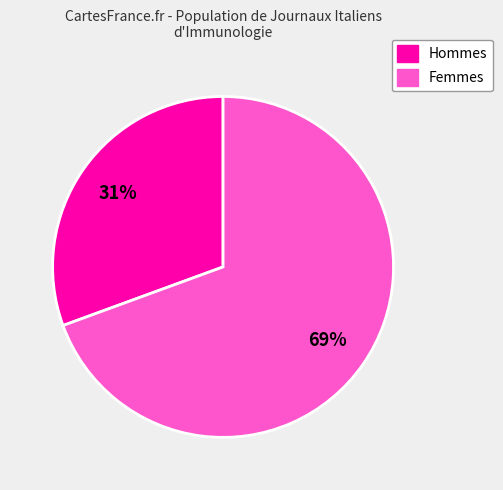

Is there a majority slice in this chart?

Yes